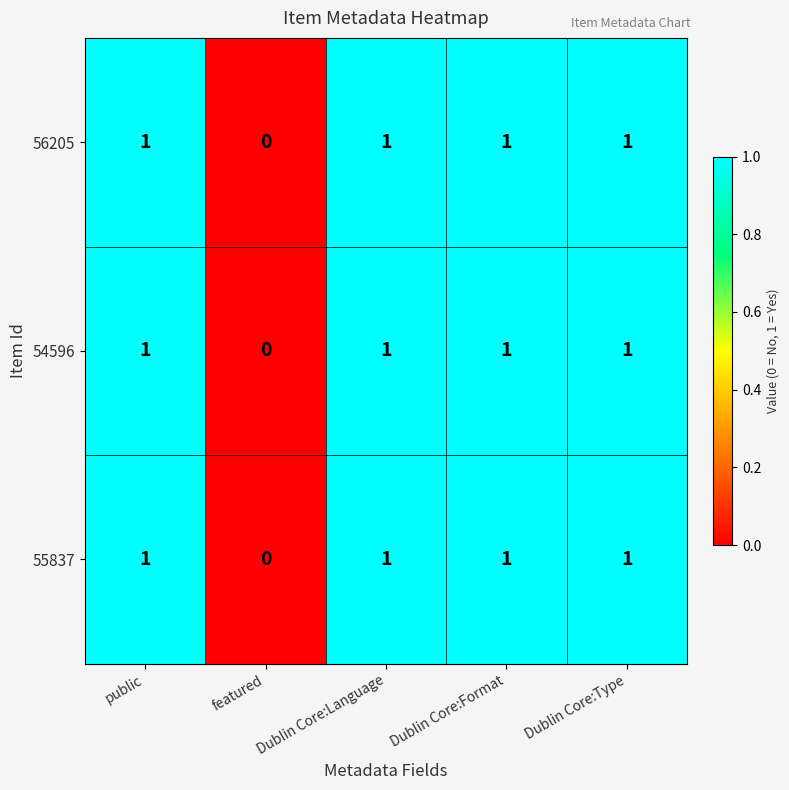

What is the sum of all 56205 values?

4